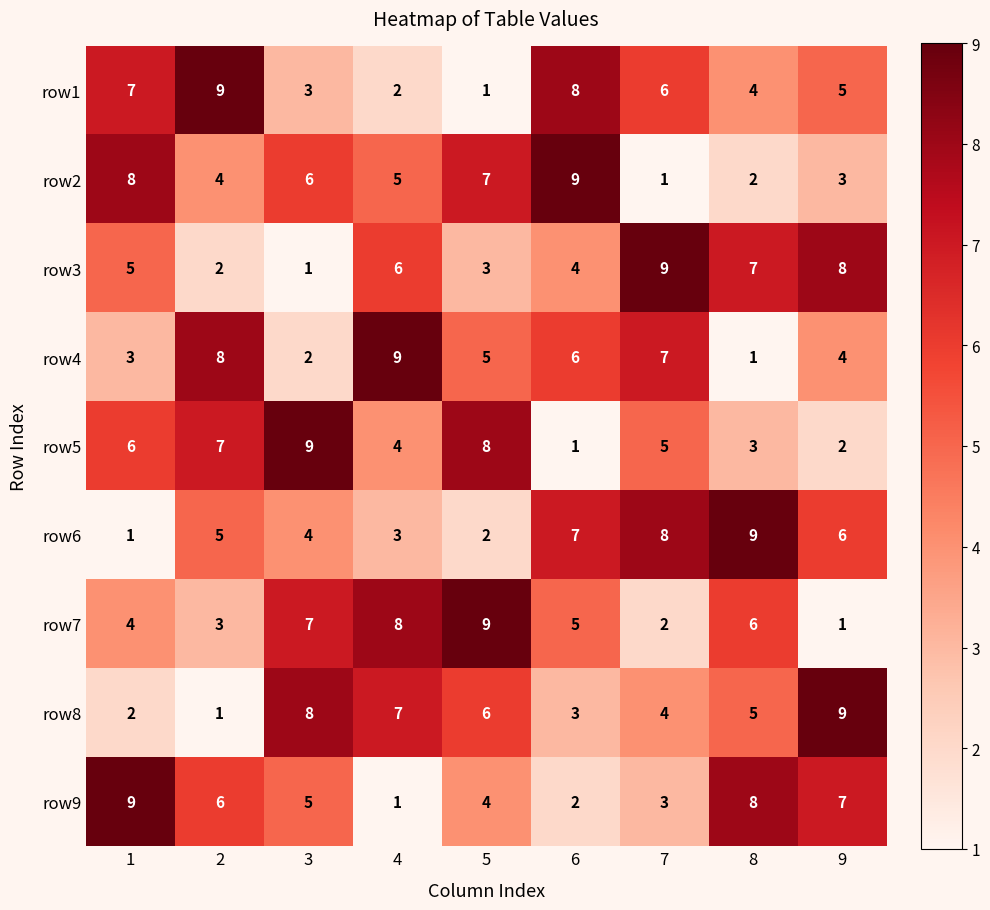

True or false: row9 has a value of 4 at 5.

True